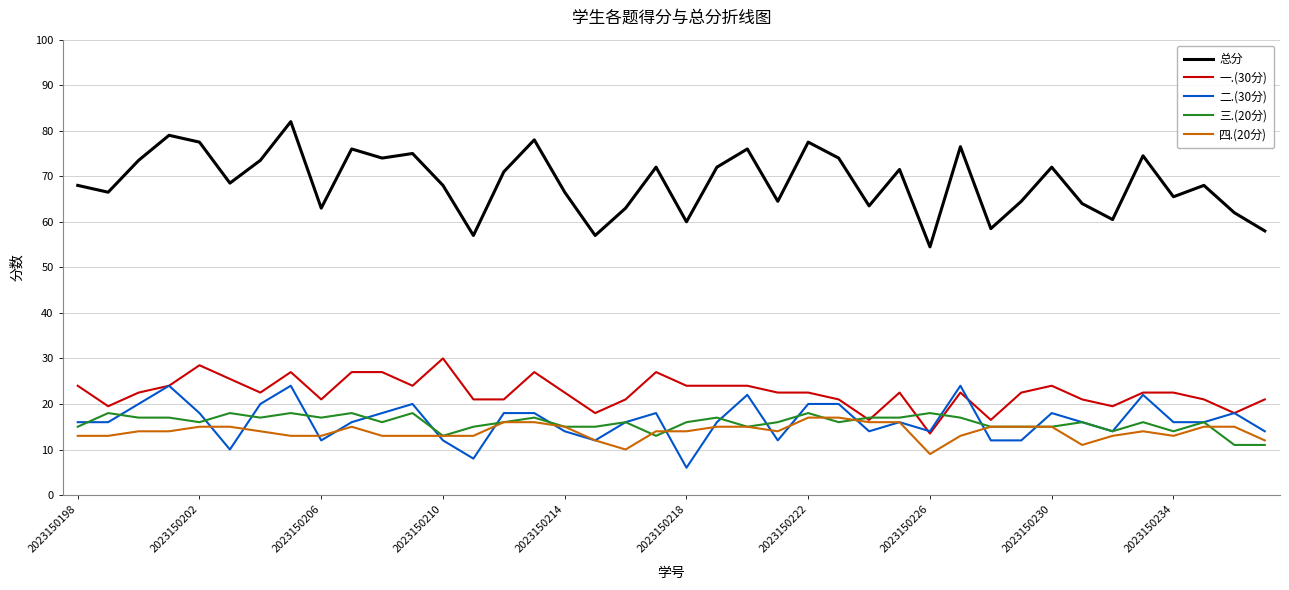

Which series has the largest total across all categories?

总分